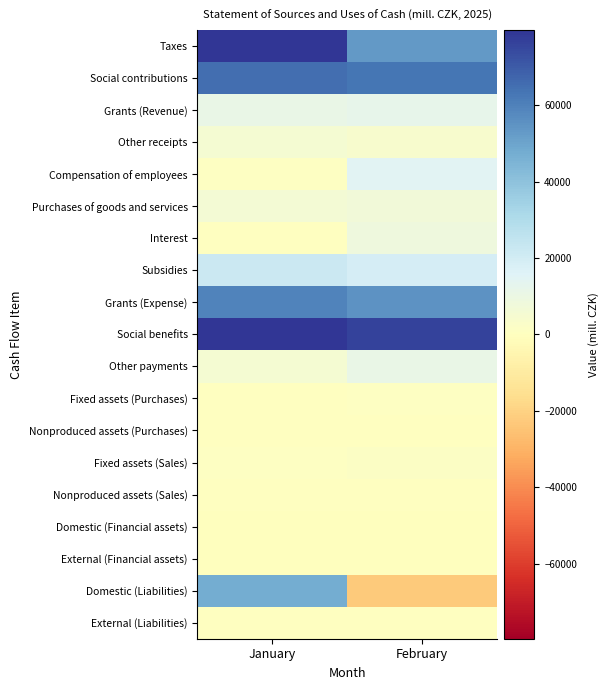

Rank the series by their maximum value, from highest to lowest.

Taxes, Social benefits, Social contributions, Grants (Expense), Domestic (Liabilities), Subsidies, Compensation of employees, Grants (Revenue), Other payments, Interest, Purchases of goods and services, Other receipts, Fixed assets (Sales), Fixed assets (Purchases), Nonproduced assets (Sales), Nonproduced assets (Purchases), External (Liabilities), Domestic (Financial assets), External (Financial assets)